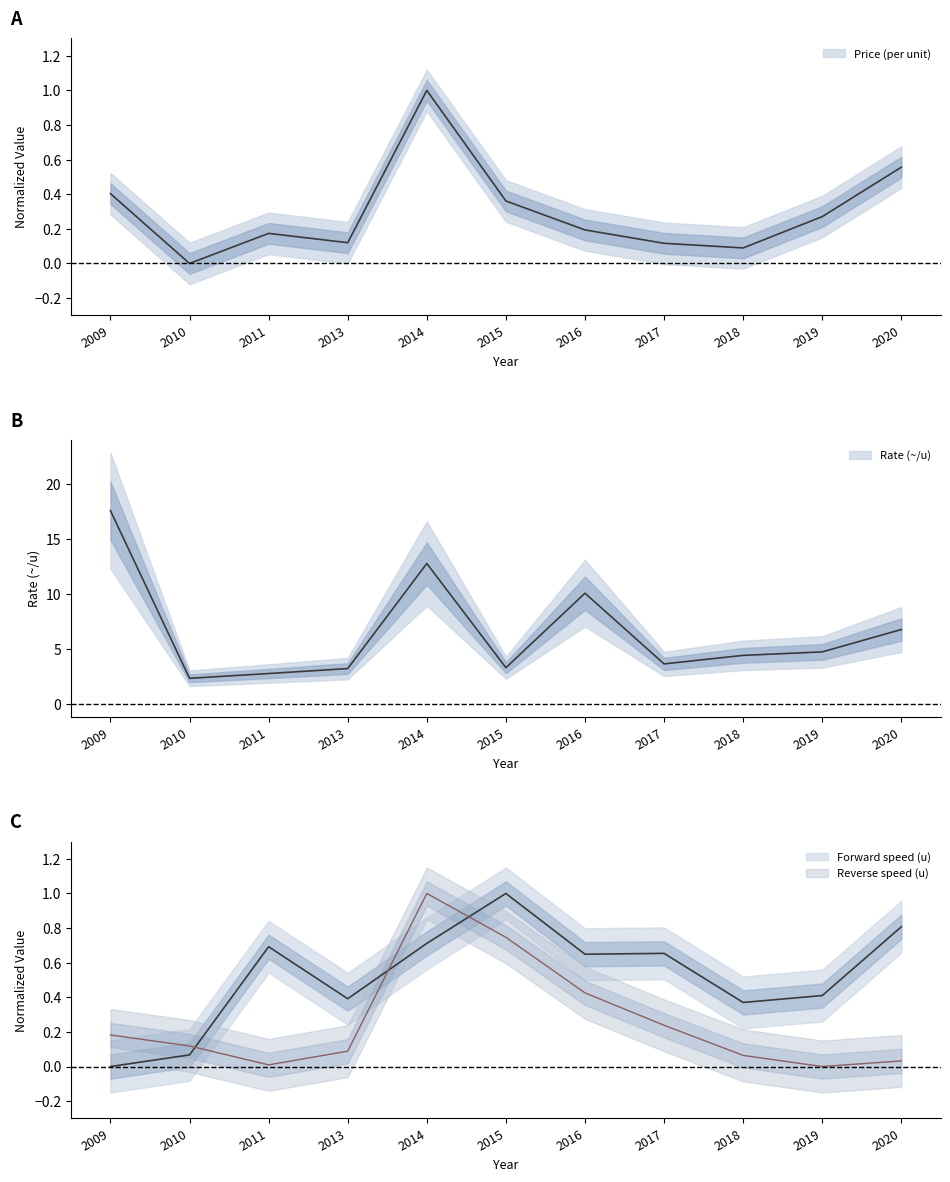

True or false: Forward speed (u) has more than 0 interior local peaks.

True